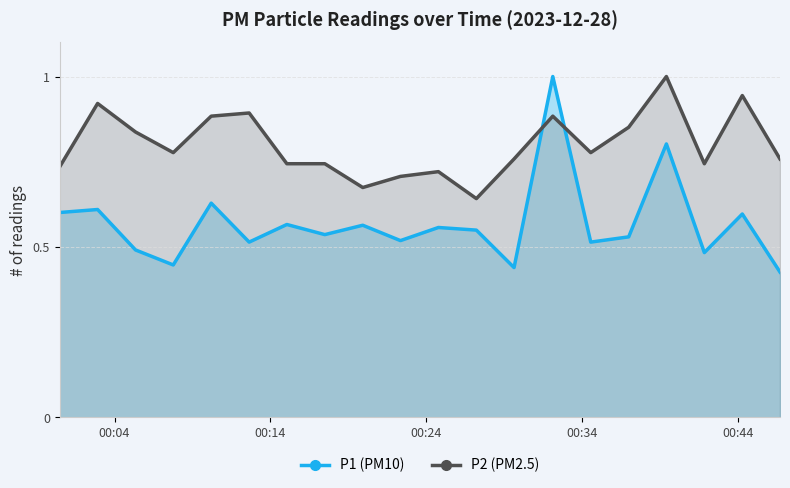

What is the value of the P1 point at the 20th from the left?

0.4